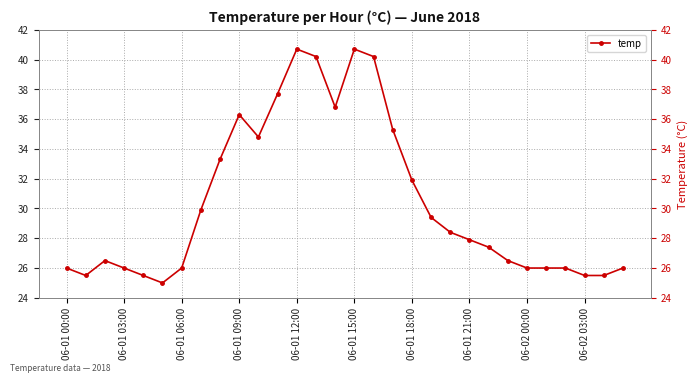

What is the difference between the maximum and minimum values?

15.7